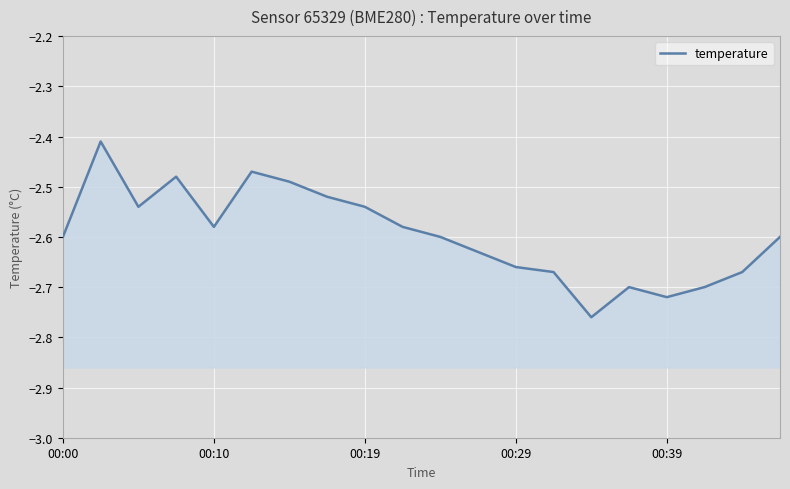

How many series are shown in this chart?

1